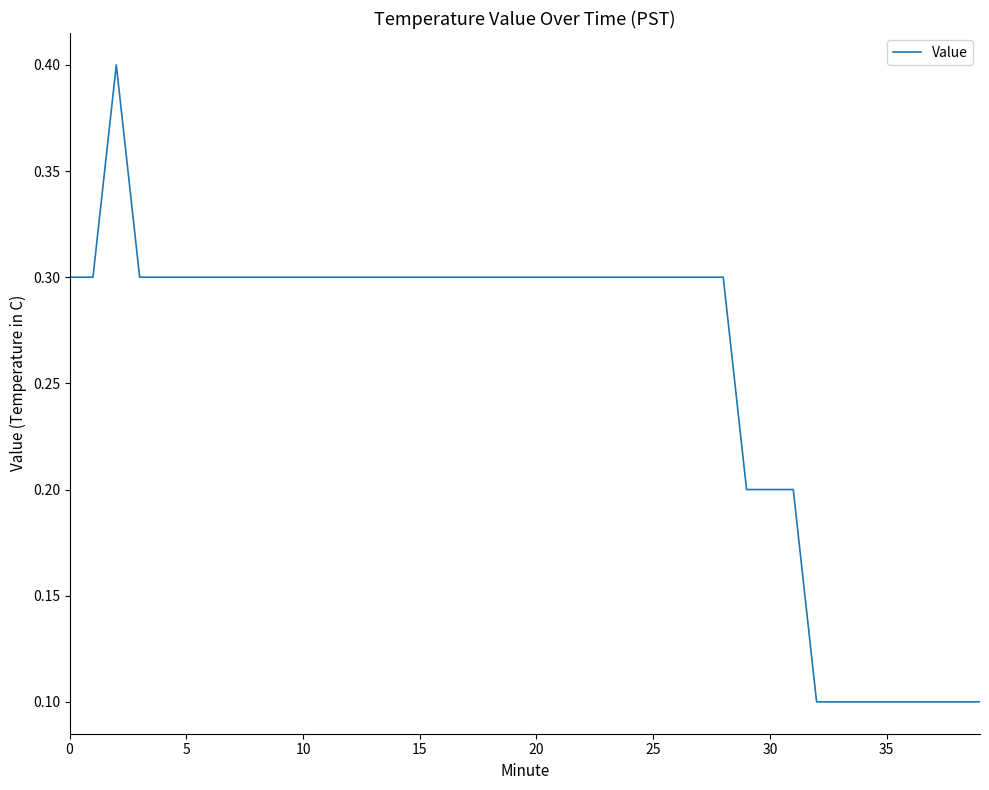

What is the difference between the maximum and minimum values?

0.3